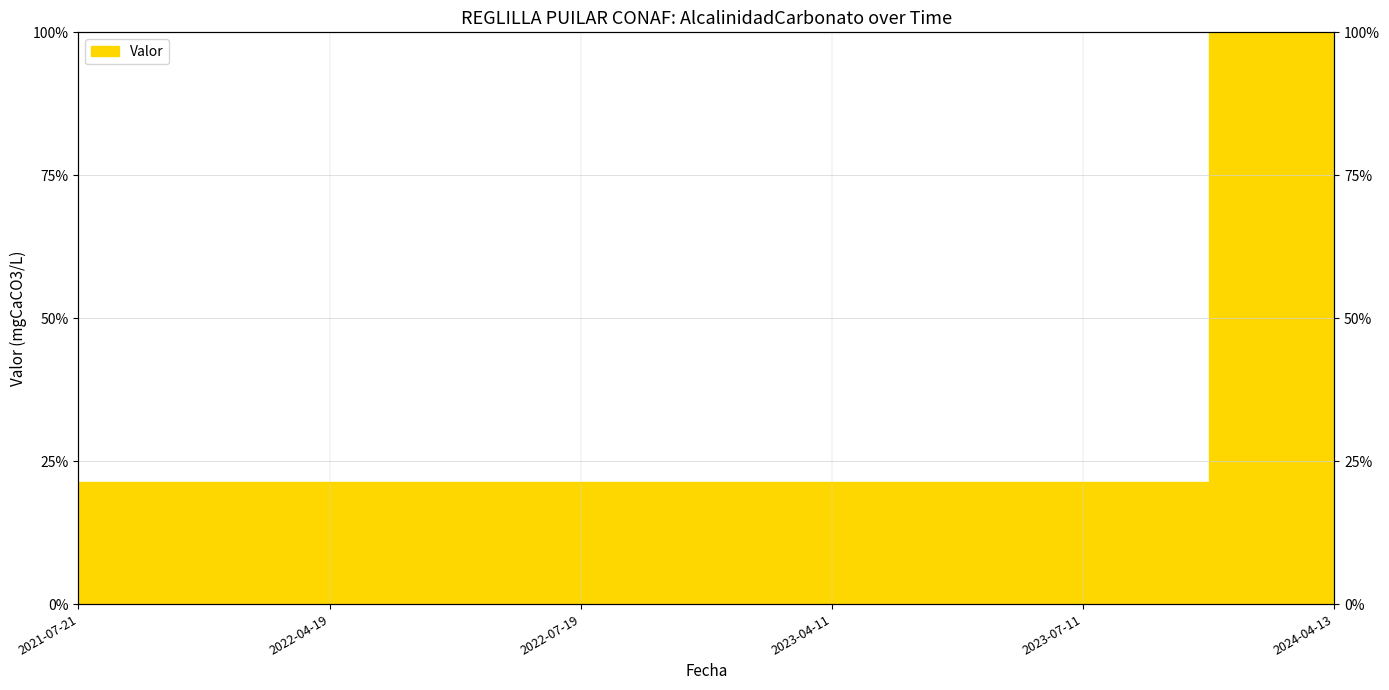

How many lines are shown in the chart?

1